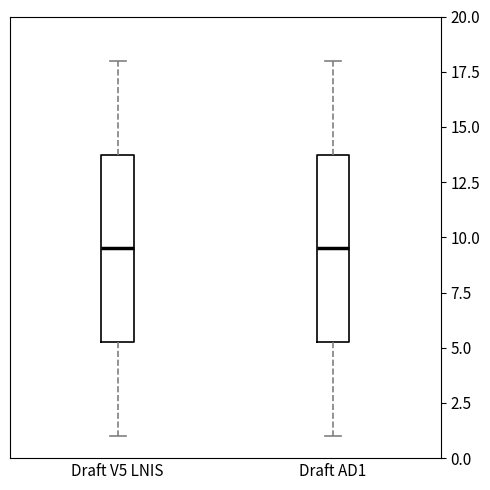

Reading left to right, transcribe this box plot: for each box, give where its median line is, the range the box spans, and where its two whiskers end, as read against the y-axis. The values are not printed on the chart, so give them approximately, as read against the axis.

Draft V5 LNIS: median 9.5, box 5.5 to 14.0, whiskers 1.0 to 18.0
Draft AD1: median 9.5, box 5.5 to 14.0, whiskers 1.0 to 18.0